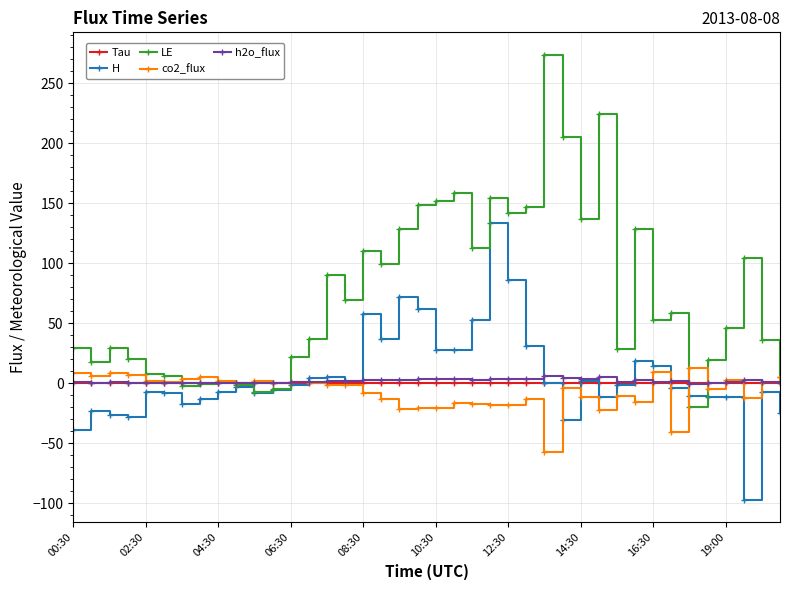

In h2o_flux, how many points are lower than both neighbors (excluding endpoints)?

11